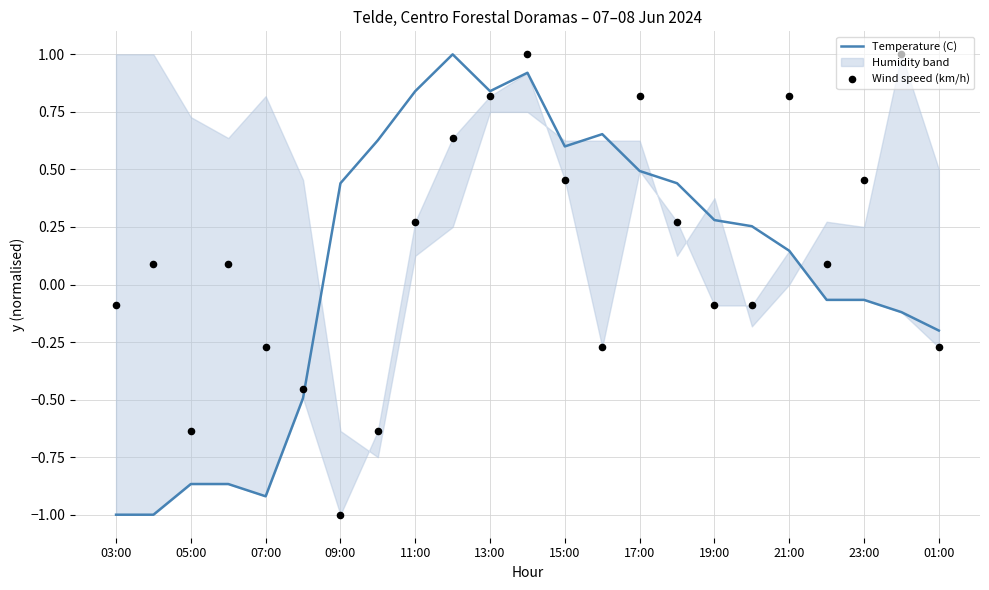

Where does the Temperature (C) series first go above 0?

09:00